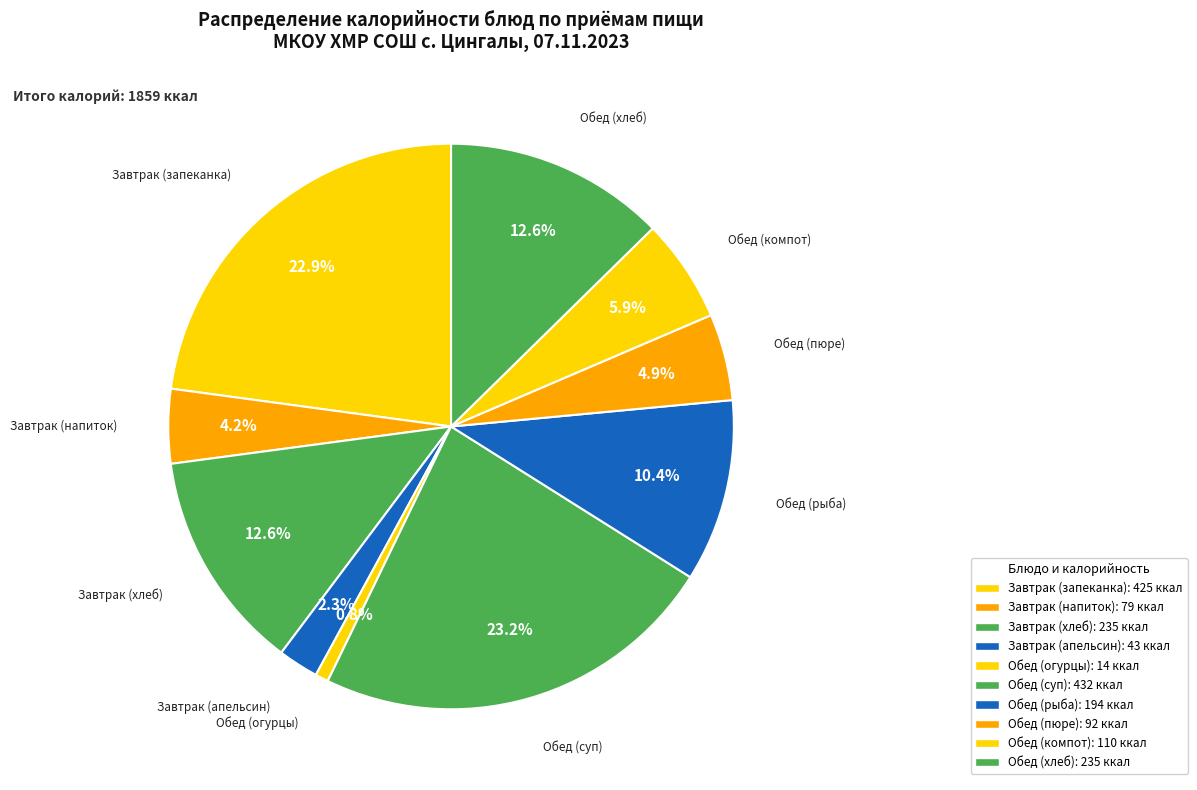

Is Обед (хлеб) the majority of the pie?

No